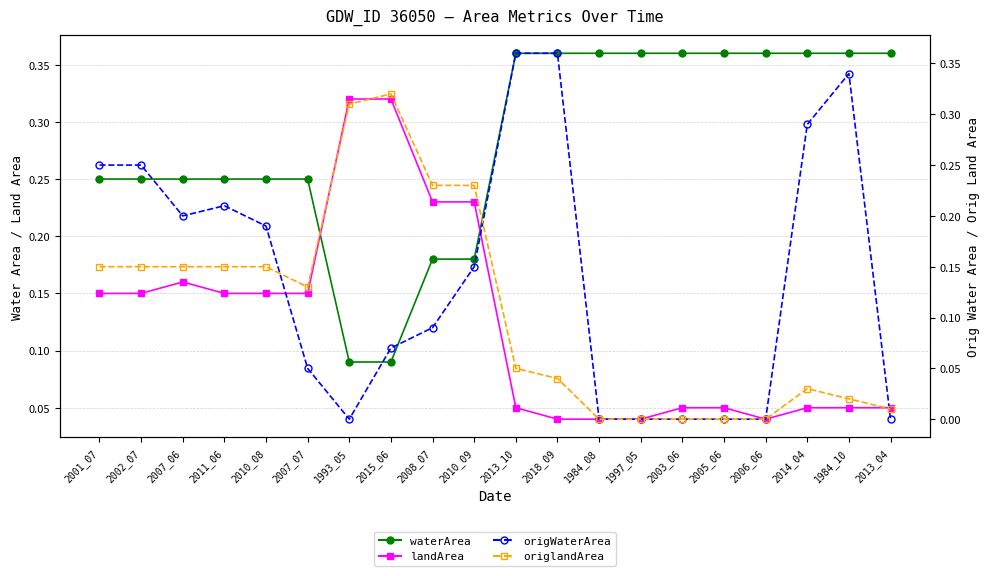

How many values in the origlandArea series exceed 0?

15